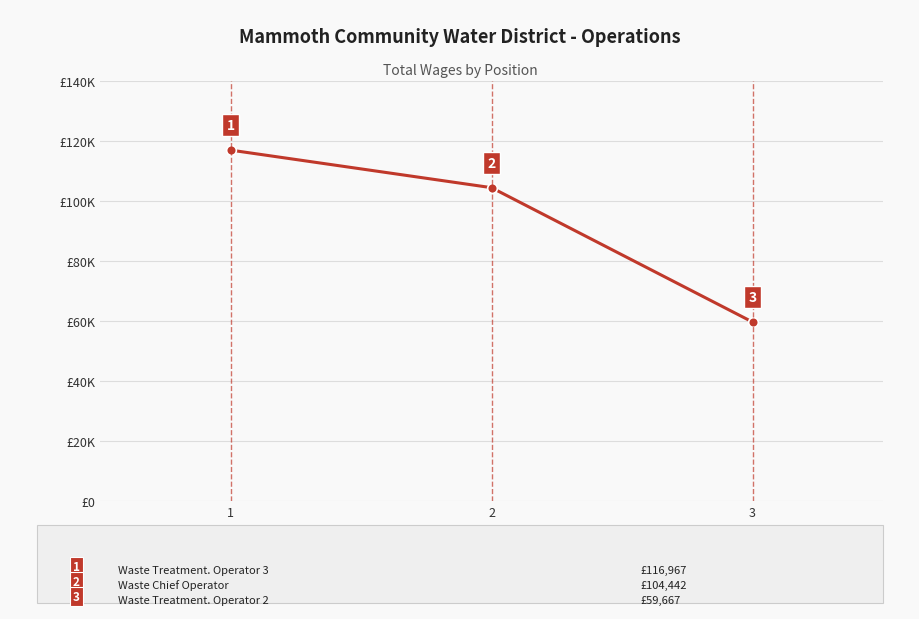

What is the value of the 2nd point from the left?

104442